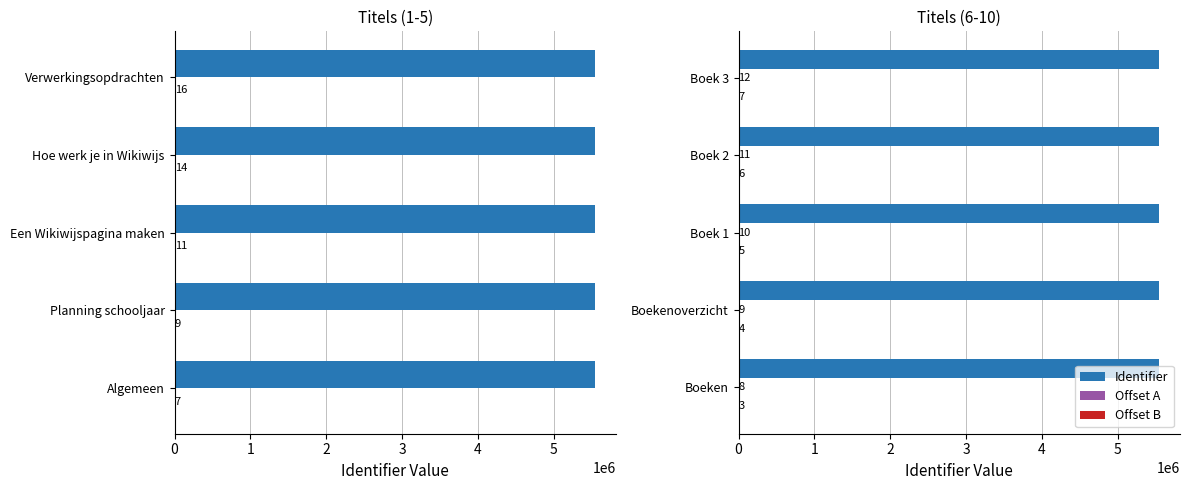

The value of Offset B at Boeken is 3. True or false?

True